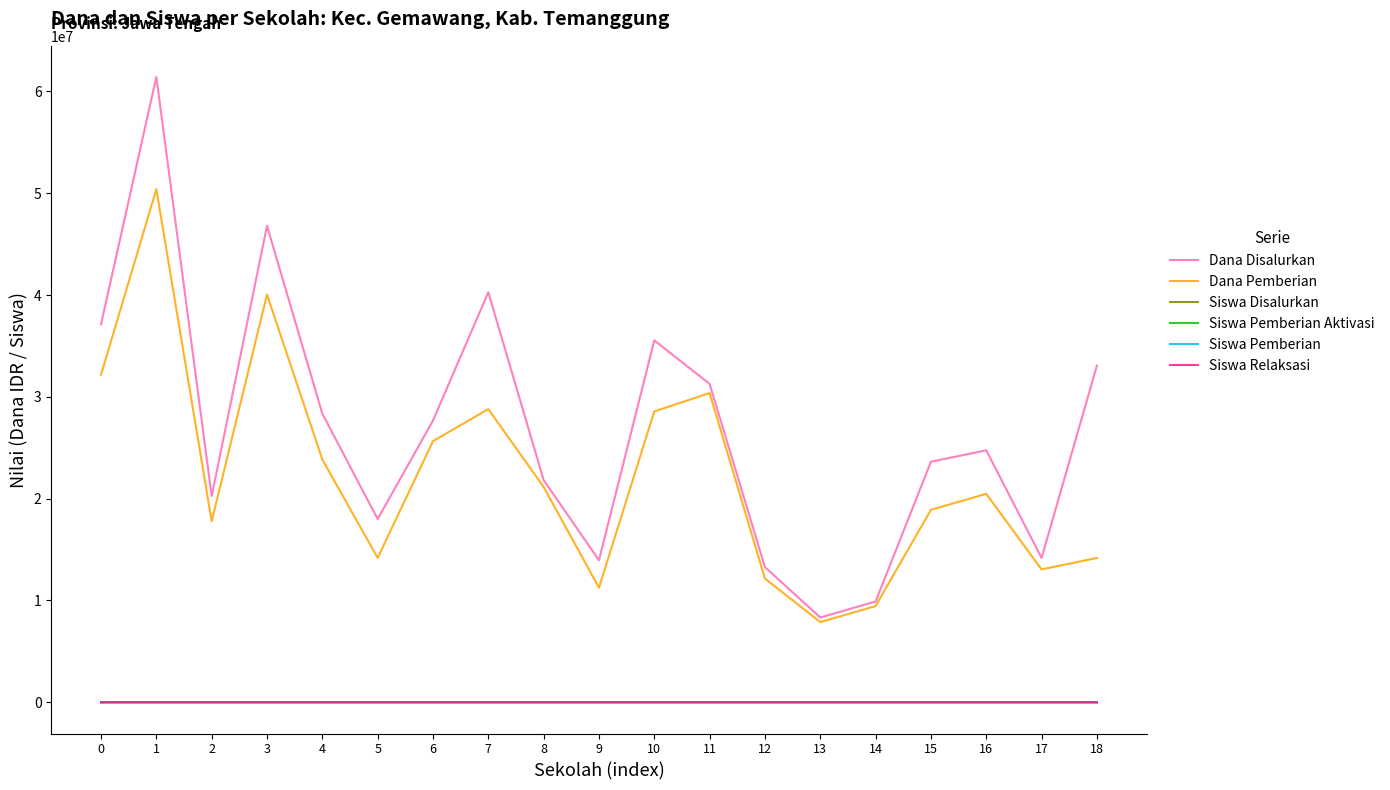

True or false: Dana Pemberian and Siswa Pemberian cross at least once.

False